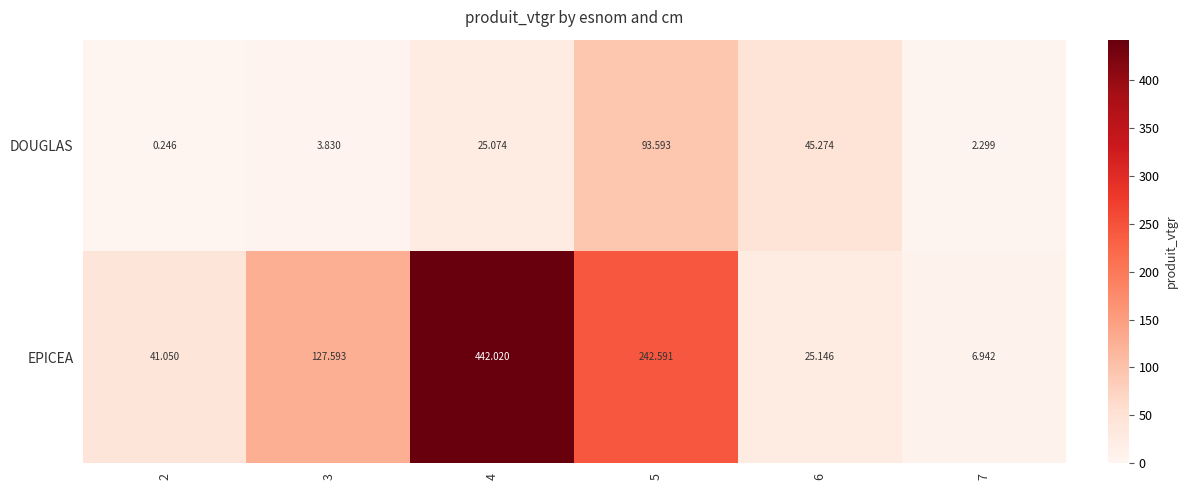

Which series has the widest spread of values?

EPICEA